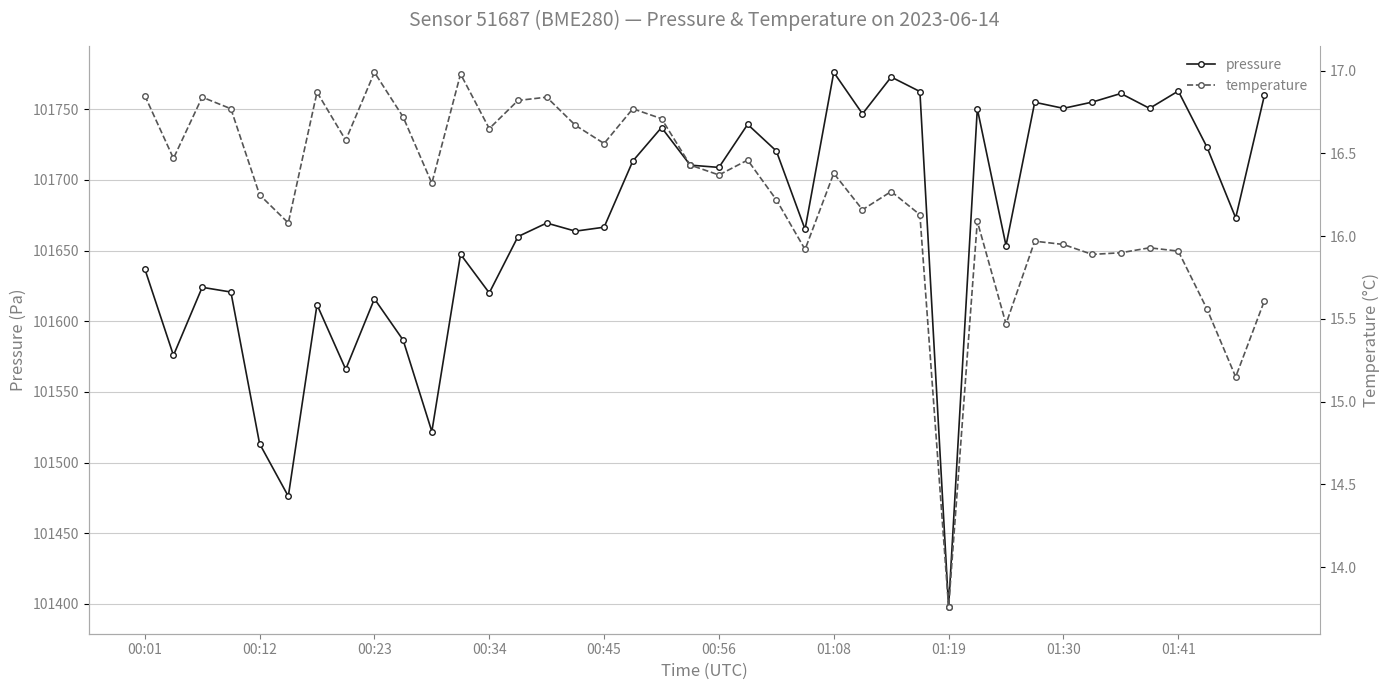

What is the average value of the pressure series?

101670.6